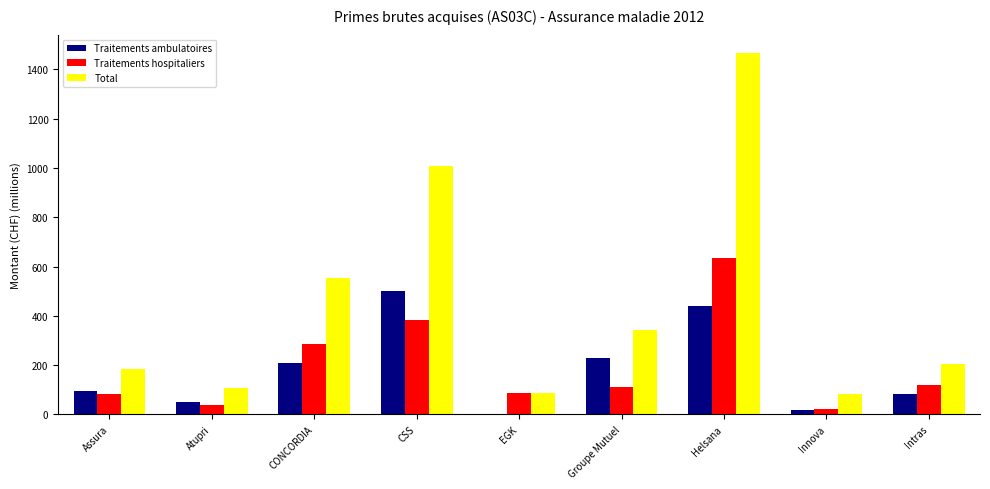

The Traitements ambulatoires series shows 121.9 at Groupe Mutuel. True or false?

False